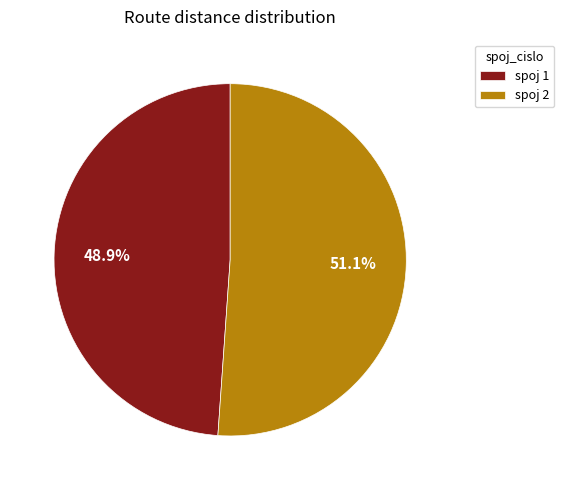

To the nearest percent, what is the average slice percentage?

50%